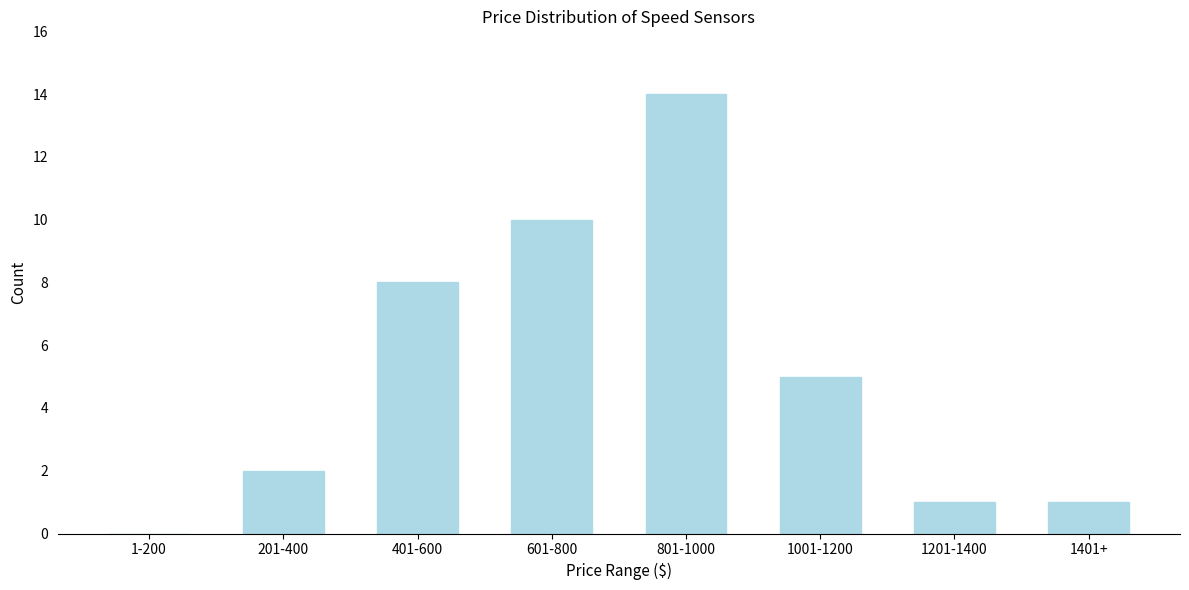

Reading left to right, transcribe all the data shown in this chart.

1-200=0	201-400=2	401-600=8	601-800=10	801-1000=14	1001-1200=5	1201-1400=1	1401+=1